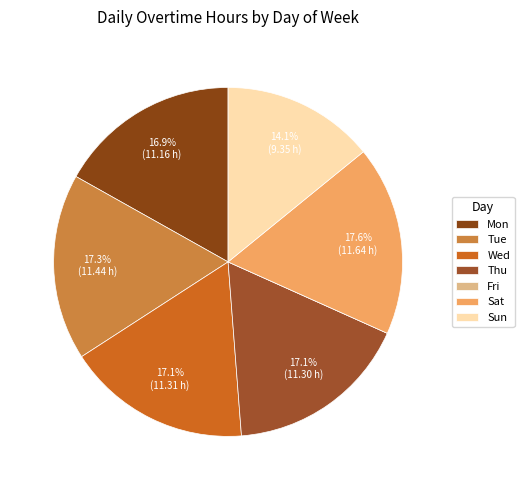

To the nearest percent, what is the combined percentage of Sun and Wed?

31%